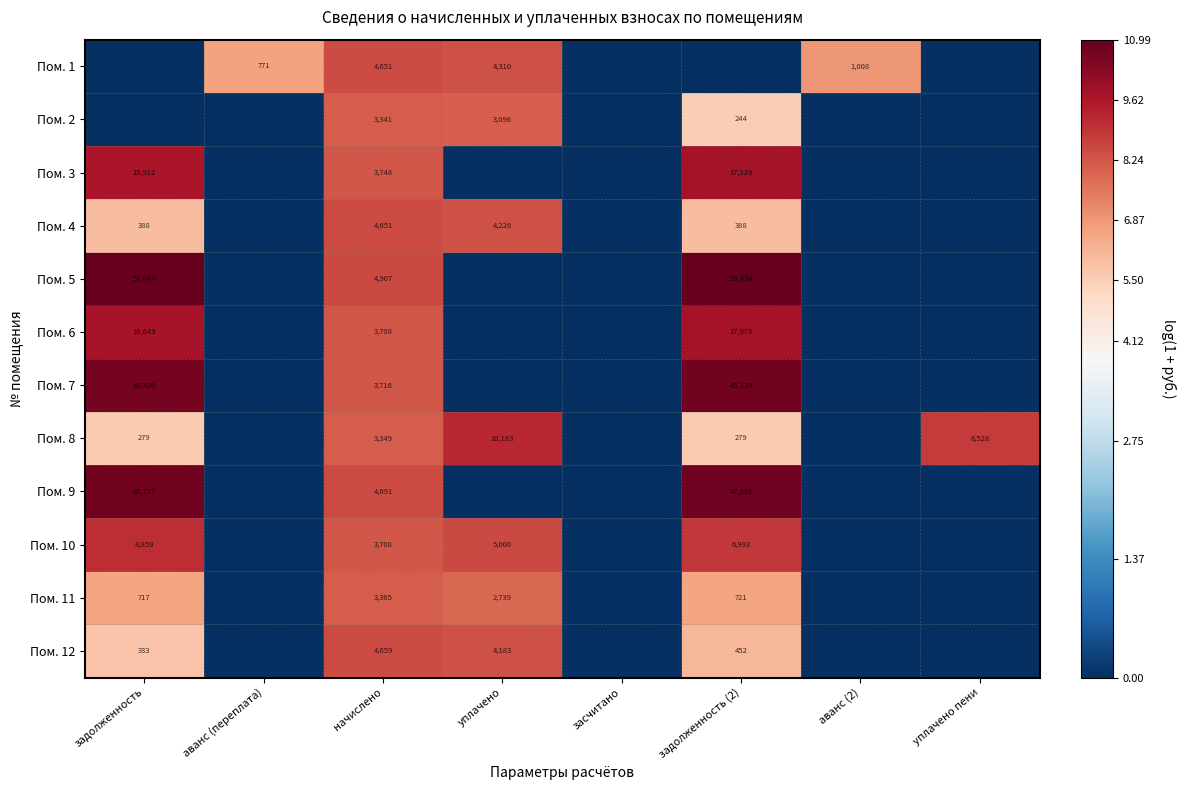

True or false: Пом. 6 has a value of 17973 at задолженность (2).

True